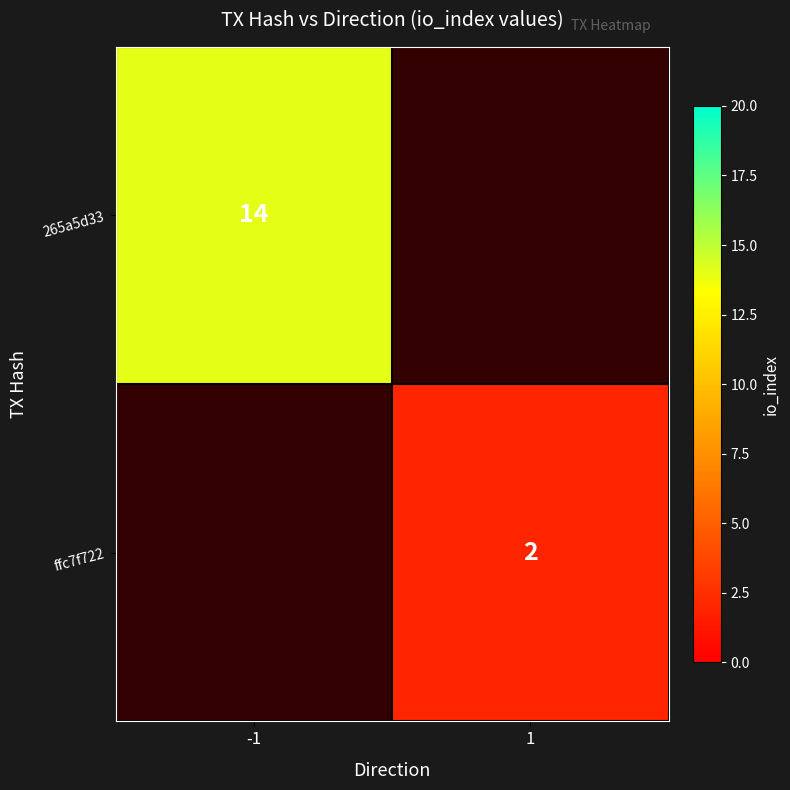

True or false: ffc7f722 has a value of 1 at 1.

False